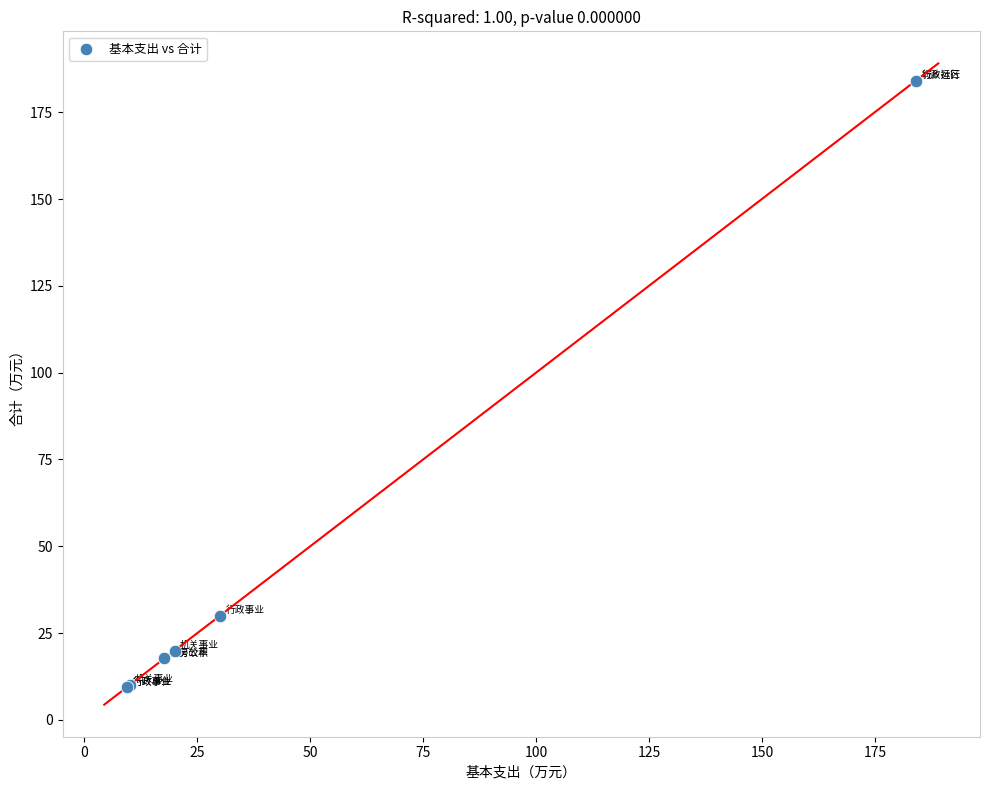

What Y value in the scatter plot is closest to 96?

30.0